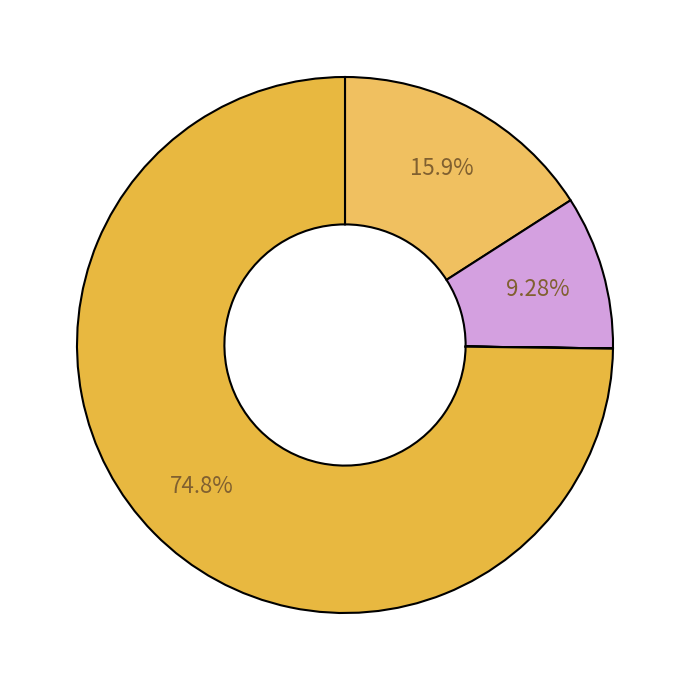

What is the smallest slice in the pie chart?

De cultivo horizontal